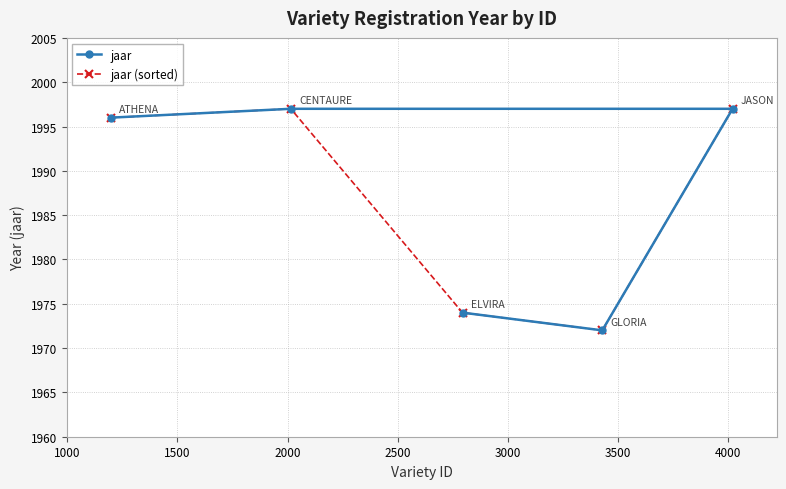

True or false: jaar (sorted) and jaar intersect in this chart.

False